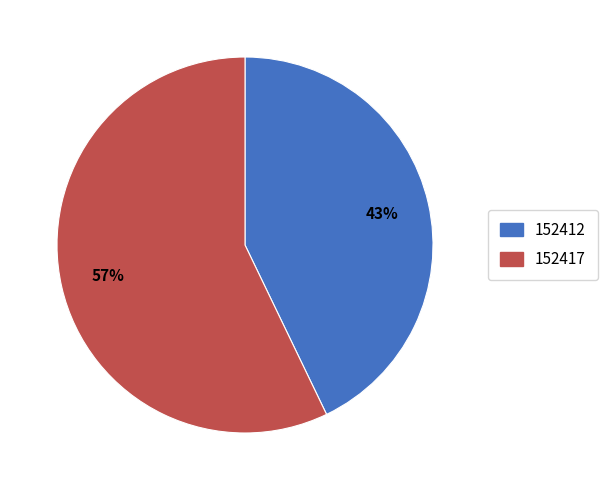

Is there a majority slice in this chart?

Yes